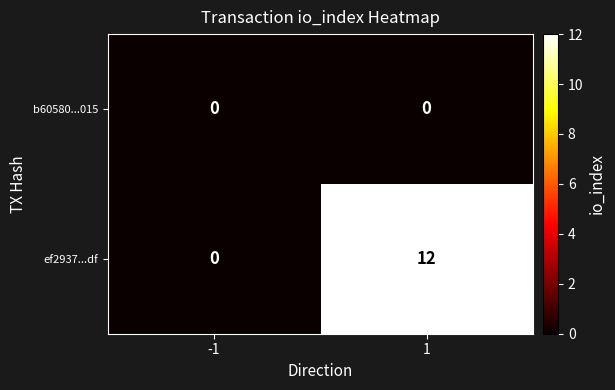

List the series in order of their overall mean, lowest first.

b60580...015, ef2937...df